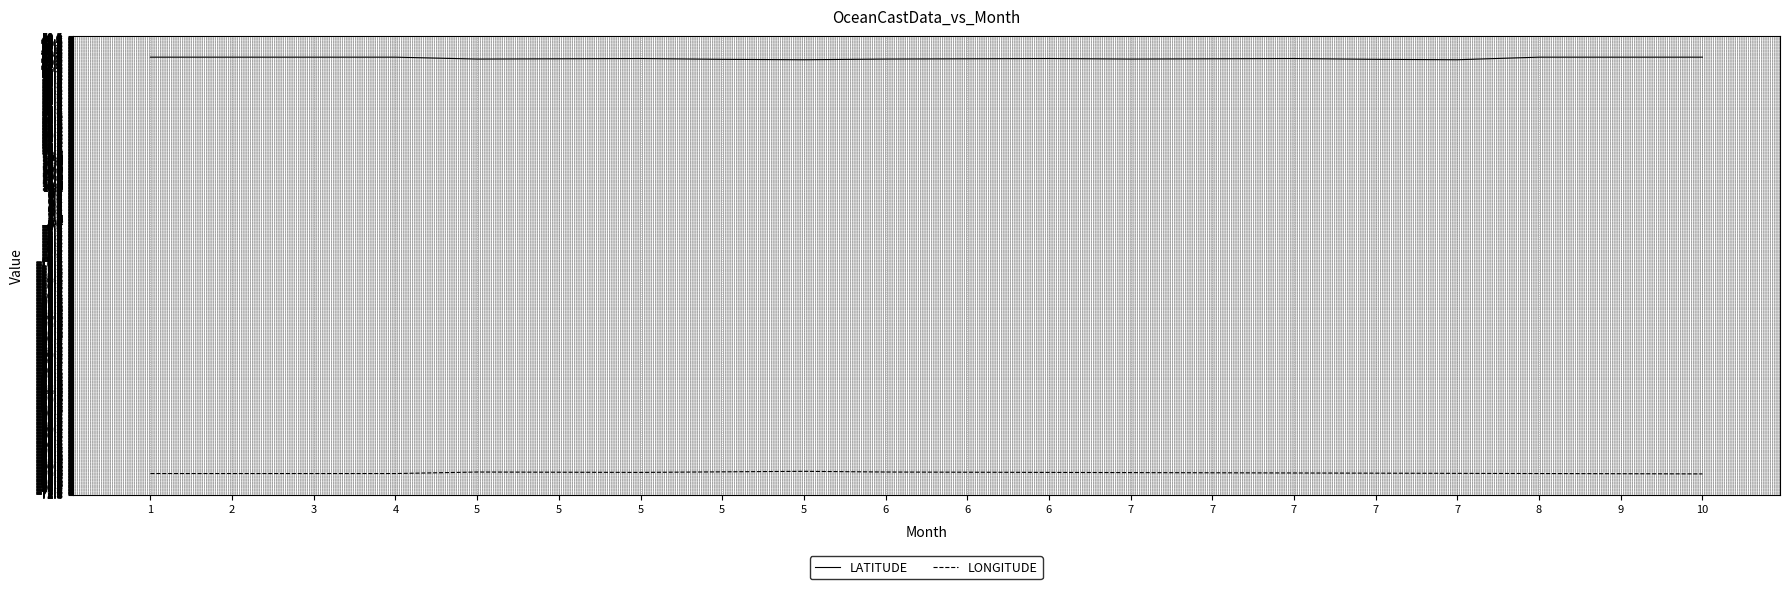

How many lines are shown in the chart?

2